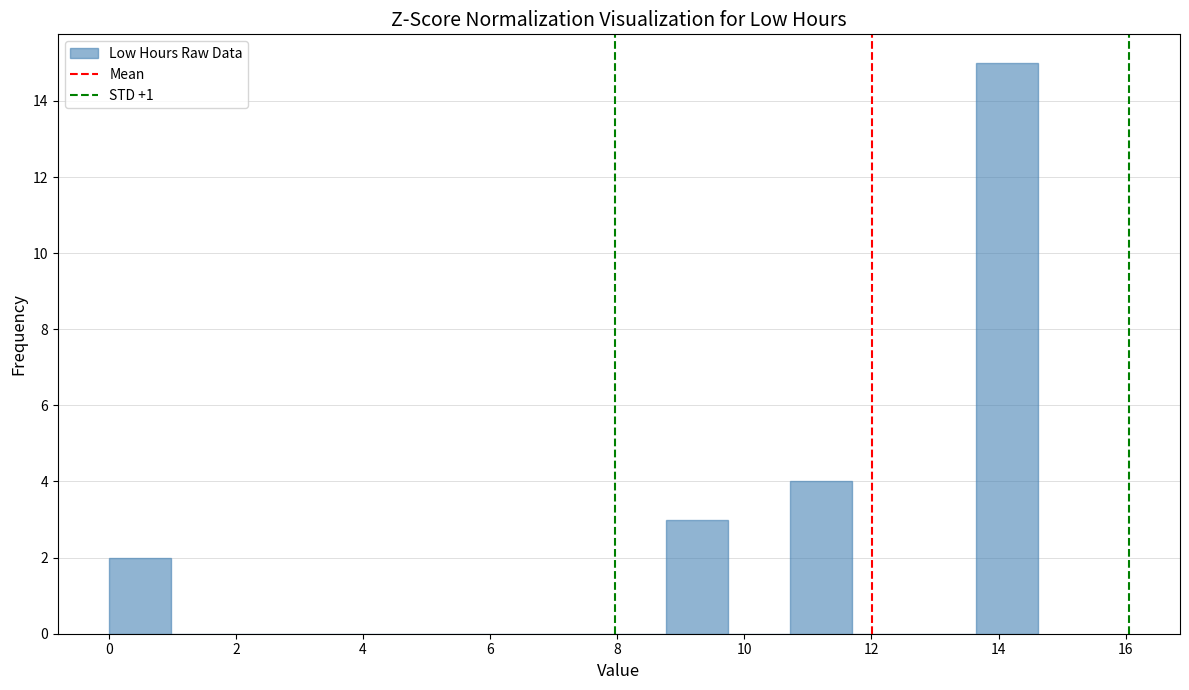

Which range on the x-axis has the tallest bar?

13.6 to 14.6